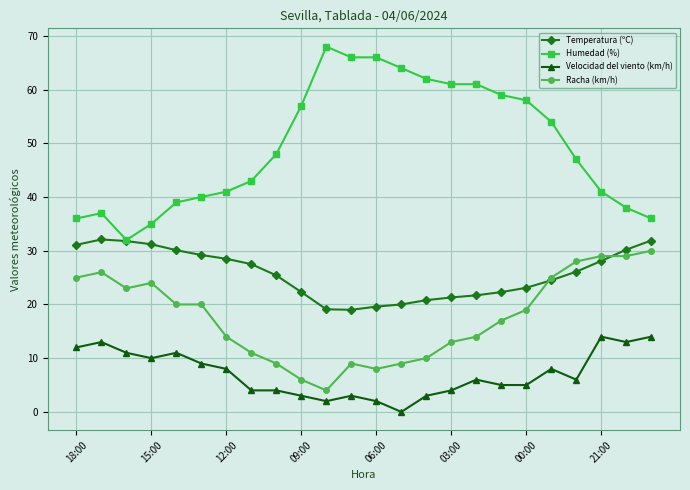

How many positive values does the Velocidad del viento (km/h) series have?

23